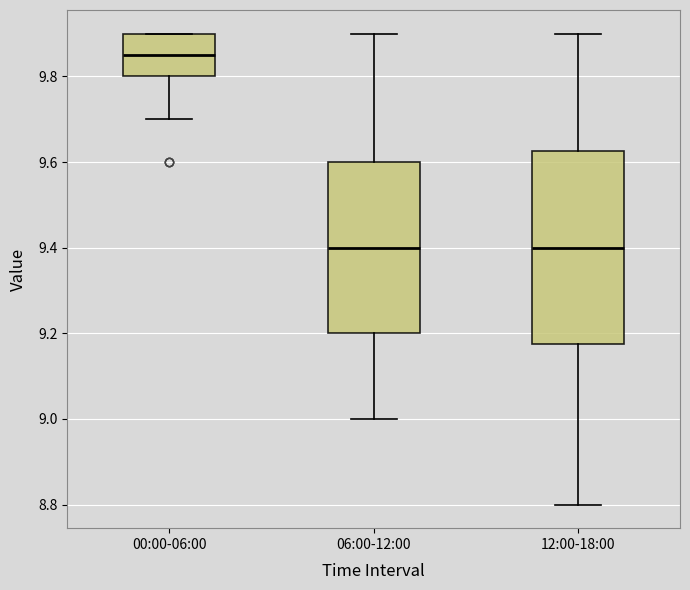

Where is the lower edge of the box for 00:00-06:00 on the y-axis? The values are not printed on the chart, so give them approximately, as read against the axis.

9.80